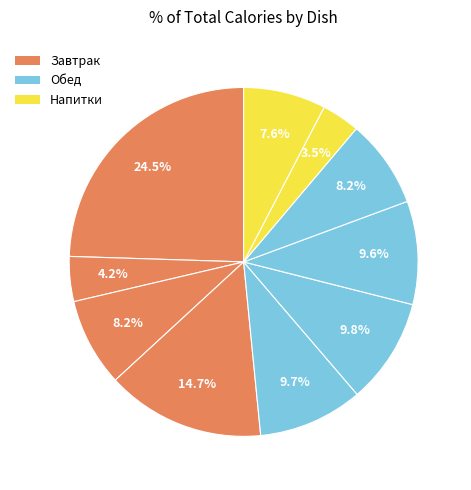

How many slices are in this pie chart?

10